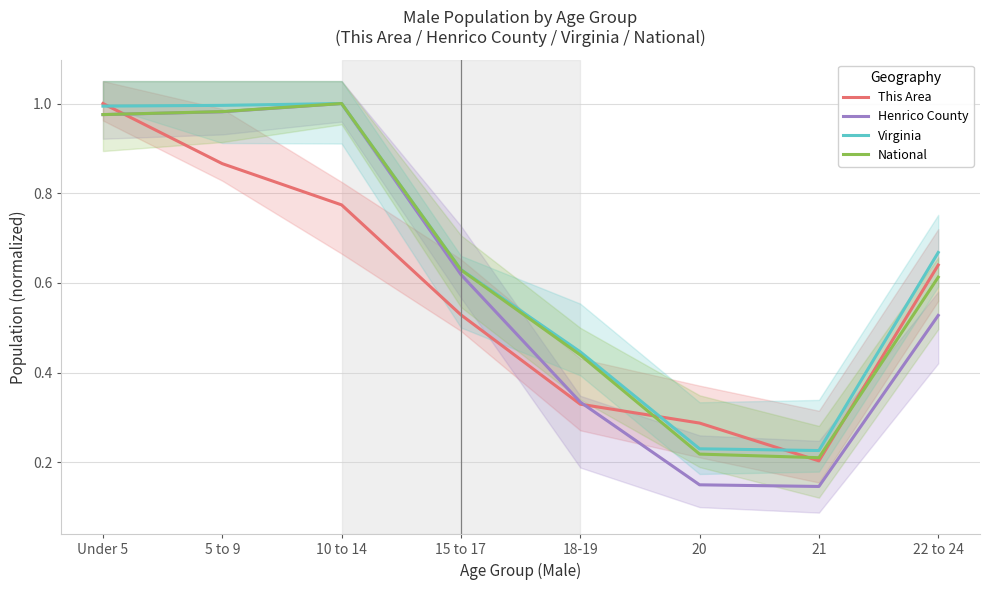

What is the difference between the highest and lowest values at 18-19?

0.1